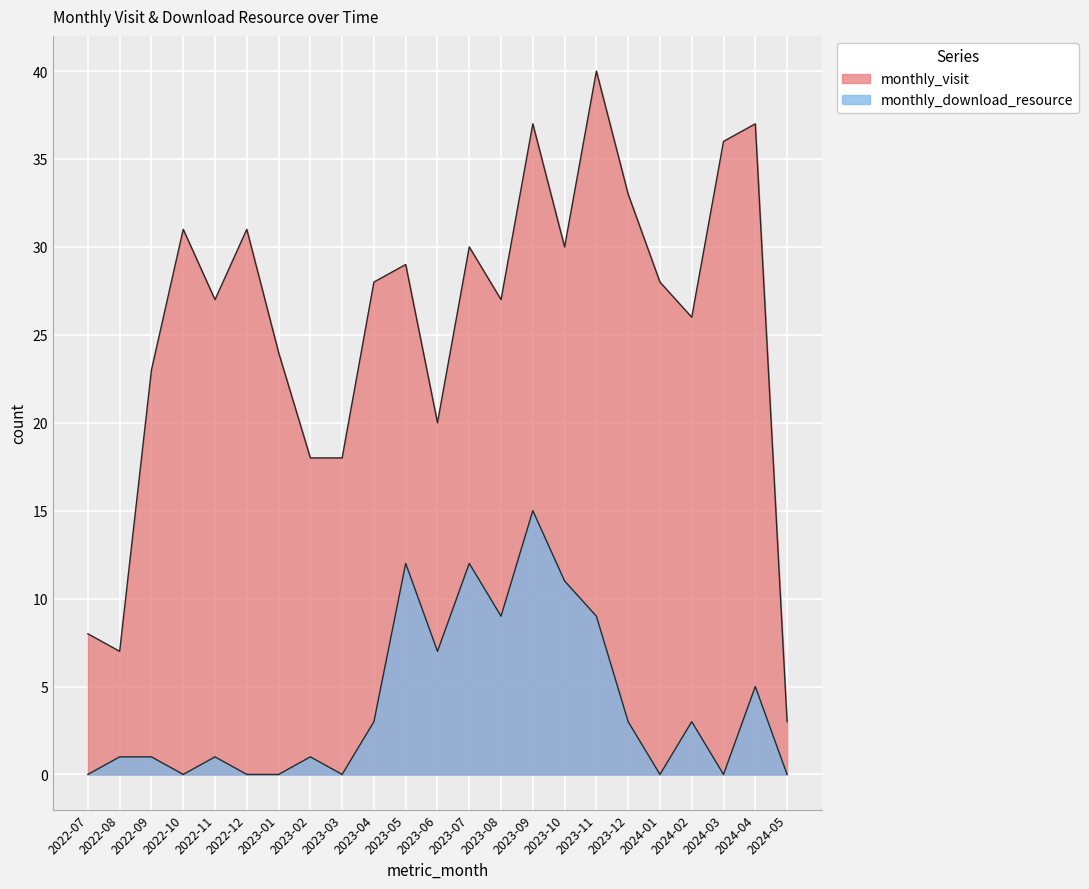

True or false: monthly_download_resource and monthly_visit cross at least once.

False